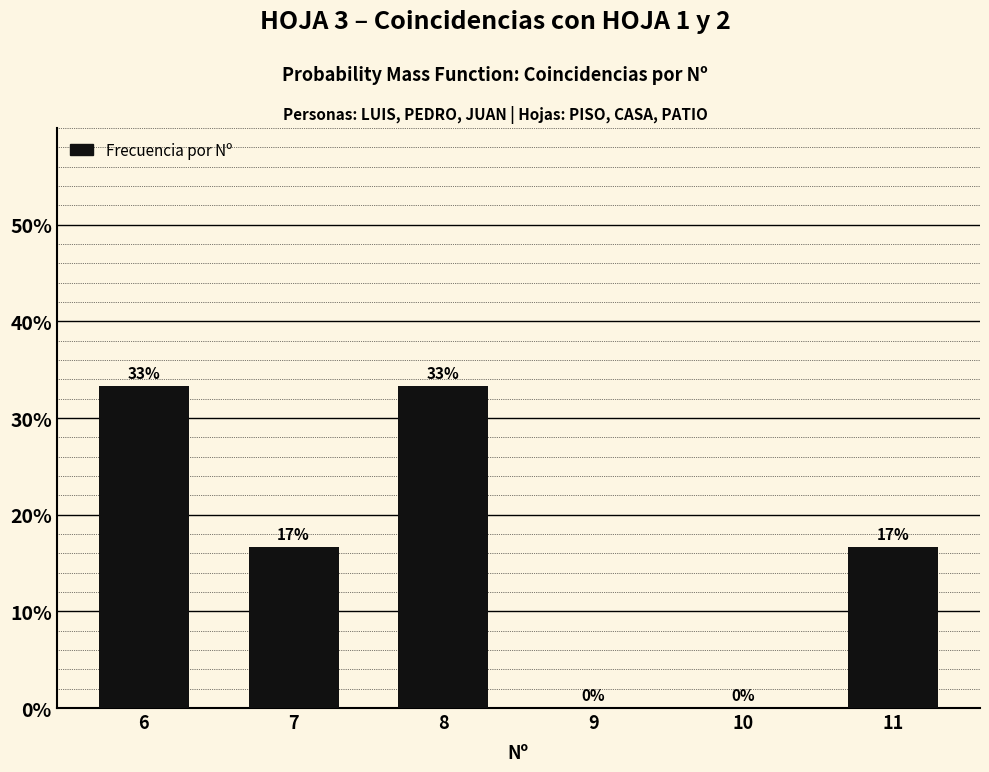

True or false: the data shows 33.3 at 6.

True